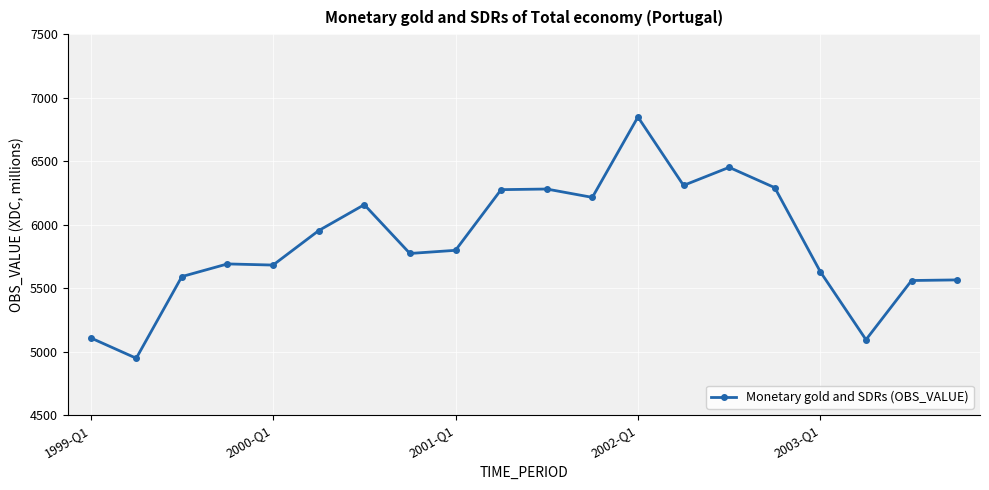

Does the chart have visible grid lines?

Yes